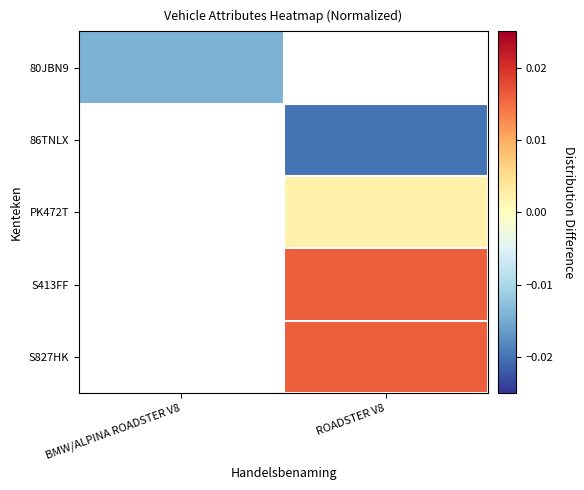

The value of 80JBN9 at BMW/ALPINA ROADSTER V8 is -0.0. True or false?

False